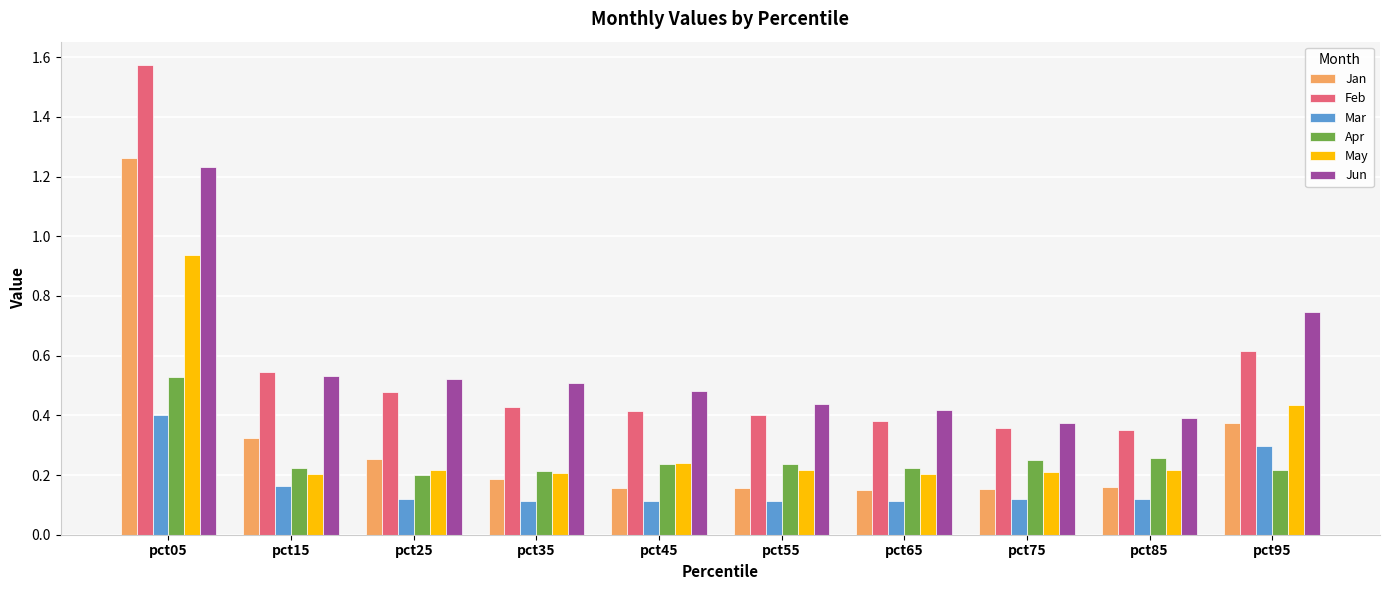

Which label corresponds to the largest value in the chart?

pct05